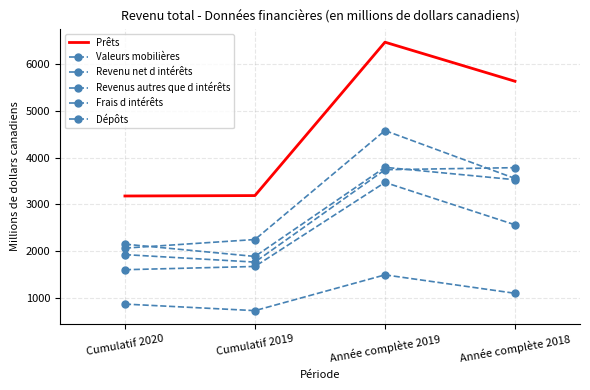

Reading right to left, list all the values displayed in this chart.

Prêts: Année complète 2018=5632	Année complète 2019=6468	Cumulatif 2019=3187	Cumulatif 2020=3178
Valeurs mobilières: Année complète 2018=1097	Année complète 2019=1491	Cumulatif 2019=726	Cumulatif 2020=866
Revenu net d intérêts: Année complète 2018=3526	Année complète 2019=3791	Cumulatif 2019=1885	Cumulatif 2020=2148
Revenus autres que d intérêts: Année complète 2018=3784	Année complète 2019=3740	Cumulatif 2019=1764	Cumulatif 2020=1924
Frais d intérêts: Année complète 2018=3553	Année complète 2019=4578	Cumulatif 2019=2247	Cumulatif 2020=2063
Dépôts: Année complète 2018=2562	Année complète 2019=3468	Cumulatif 2019=1671	Cumulatif 2020=1601